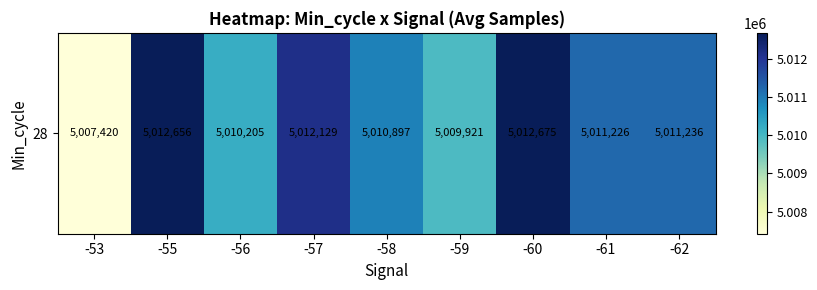

True or false: the data shows 7528079 at -60.

False